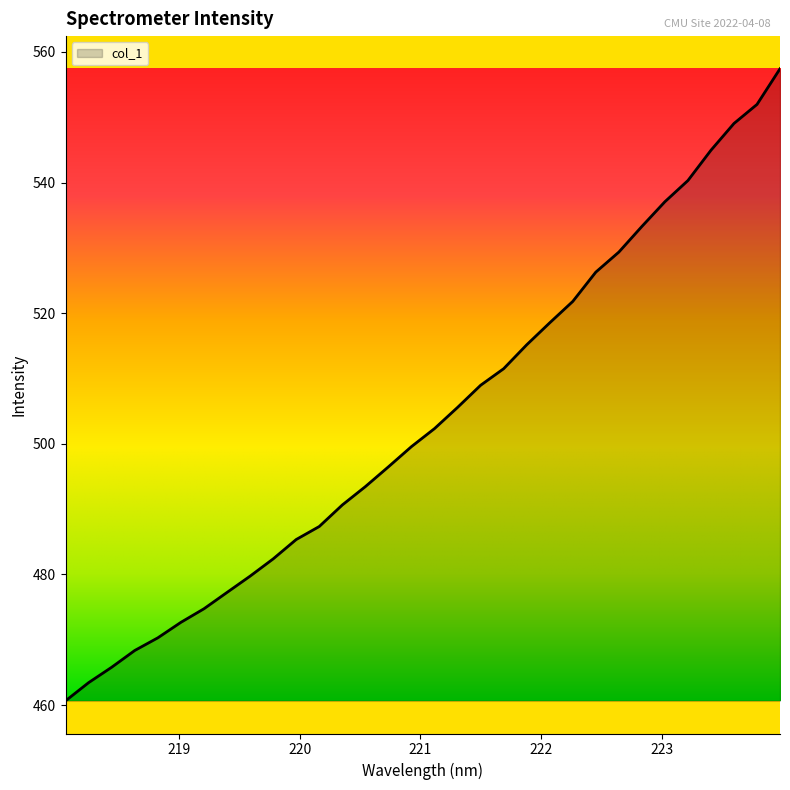

What is the difference between the maximum and minimum values?

96.8